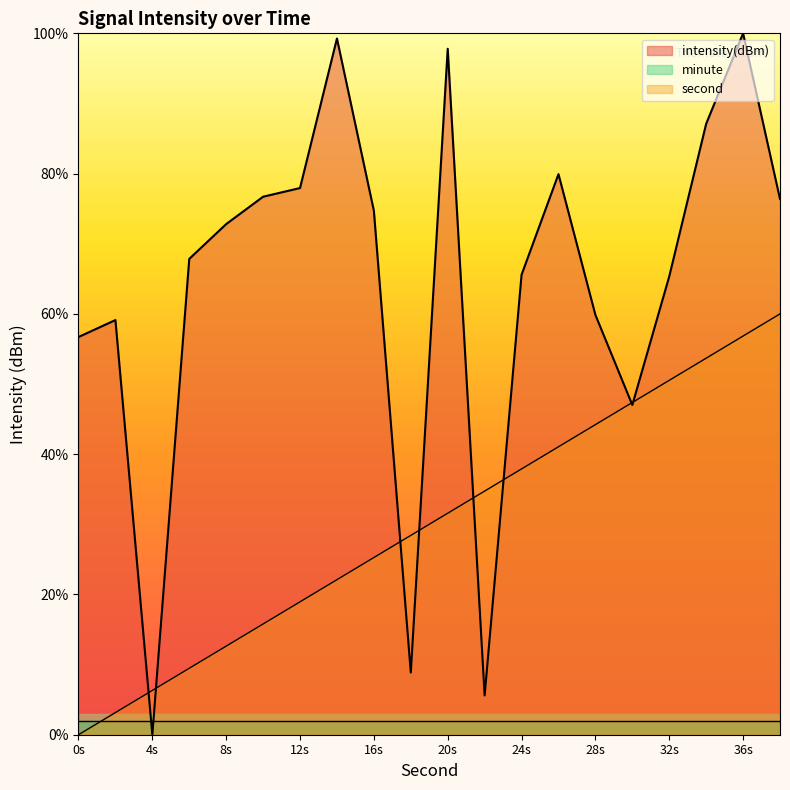

Which series has the largest range (max minus min)?

intensity(dBm)